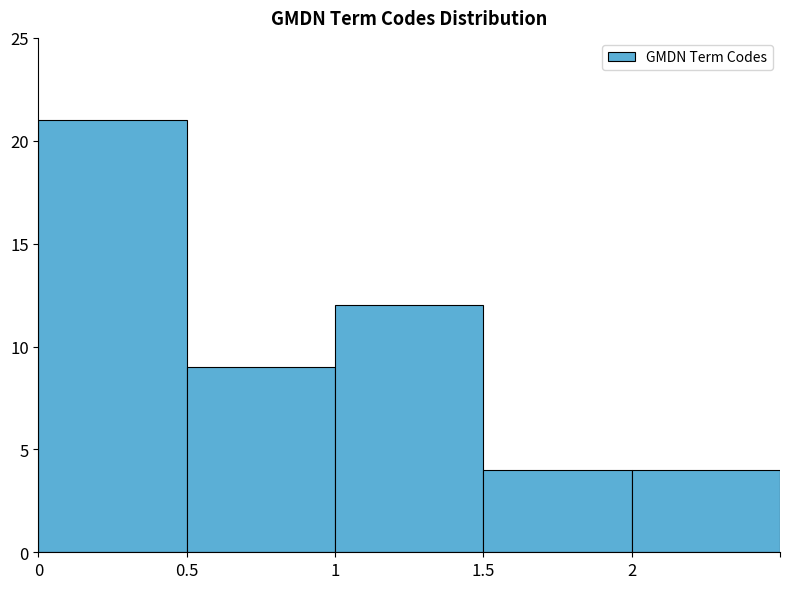

How many bars are there in total?

5